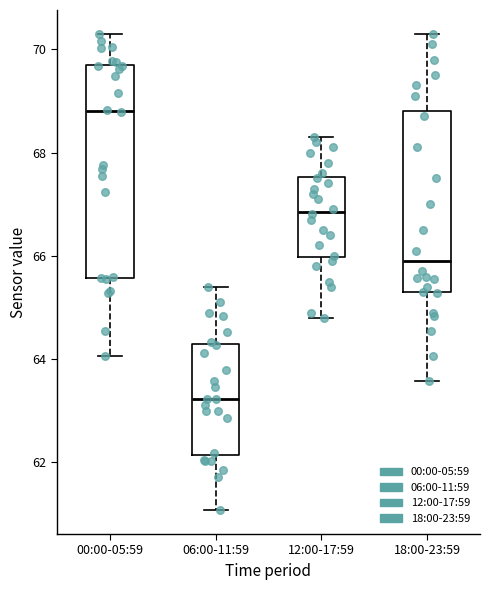

Reading left to right, transcribe this box plot: for each box, give where its median line is, the range the box spans, and where its two whiskers end, as read against the y-axis. The values are not printed on the chart, so give them approximately, as read against the axis.

00:00-05:59: median 68.8, box 65.6 to 69.6, whiskers 64.0 to 70.2
06:00-11:59: median 63.2, box 62.2 to 64.2, whiskers 61.0 to 65.4
12:00-17:59: median 66.8, box 66.0 to 67.6, whiskers 64.8 to 68.4
18:00-23:59: median 66.0, box 65.2 to 68.8, whiskers 63.6 to 70.4